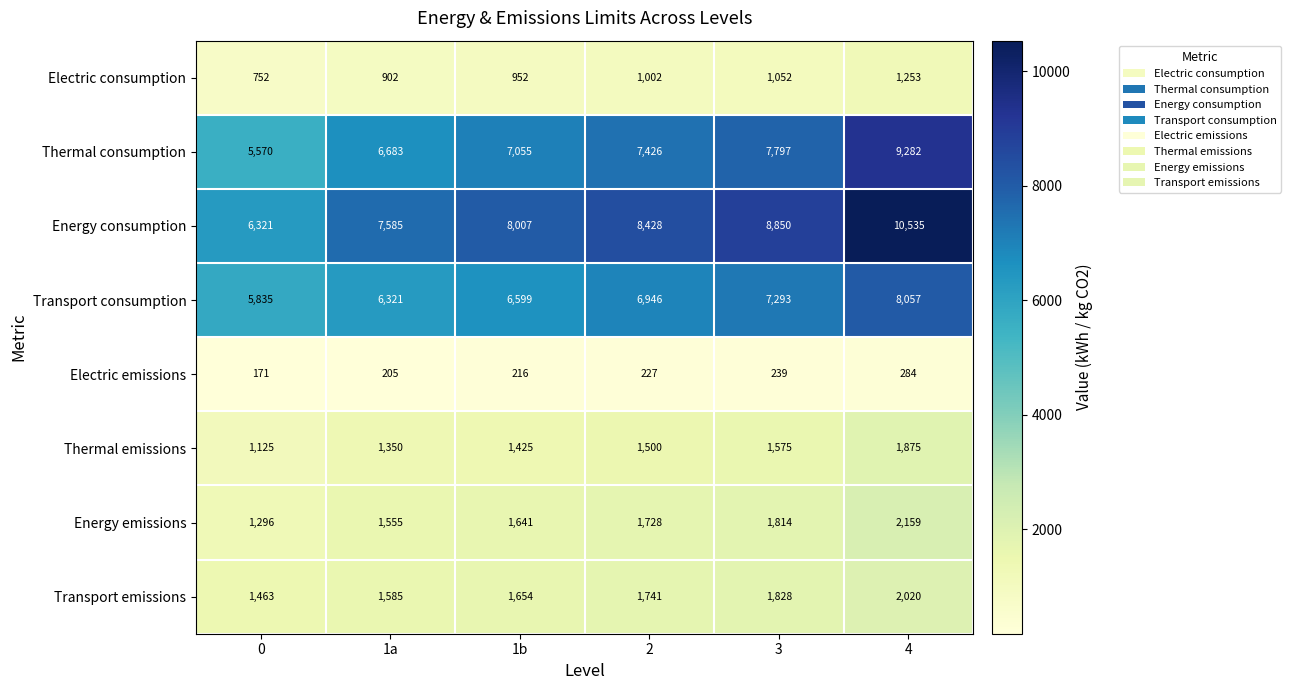

How many data points does each series have?

6